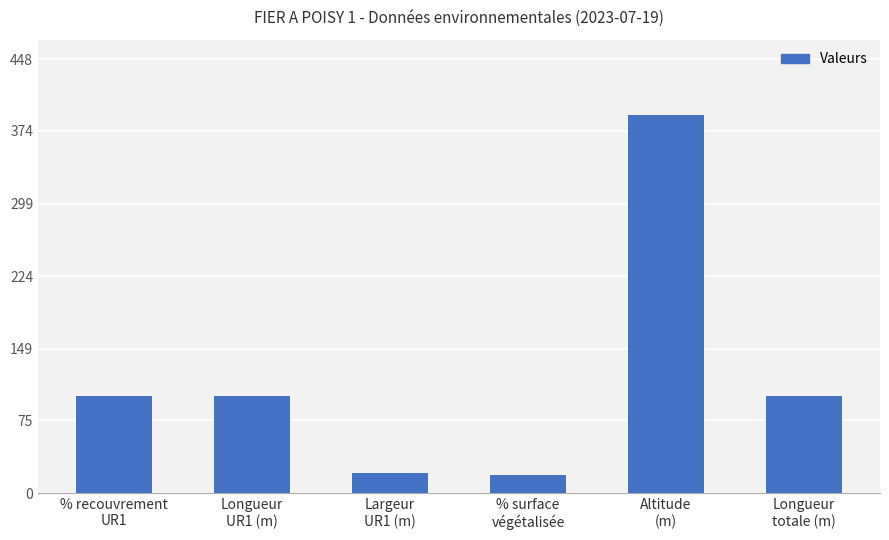

What is the difference between the values at % surface
végétalisée and Longueur
UR1 (m)?

81.6